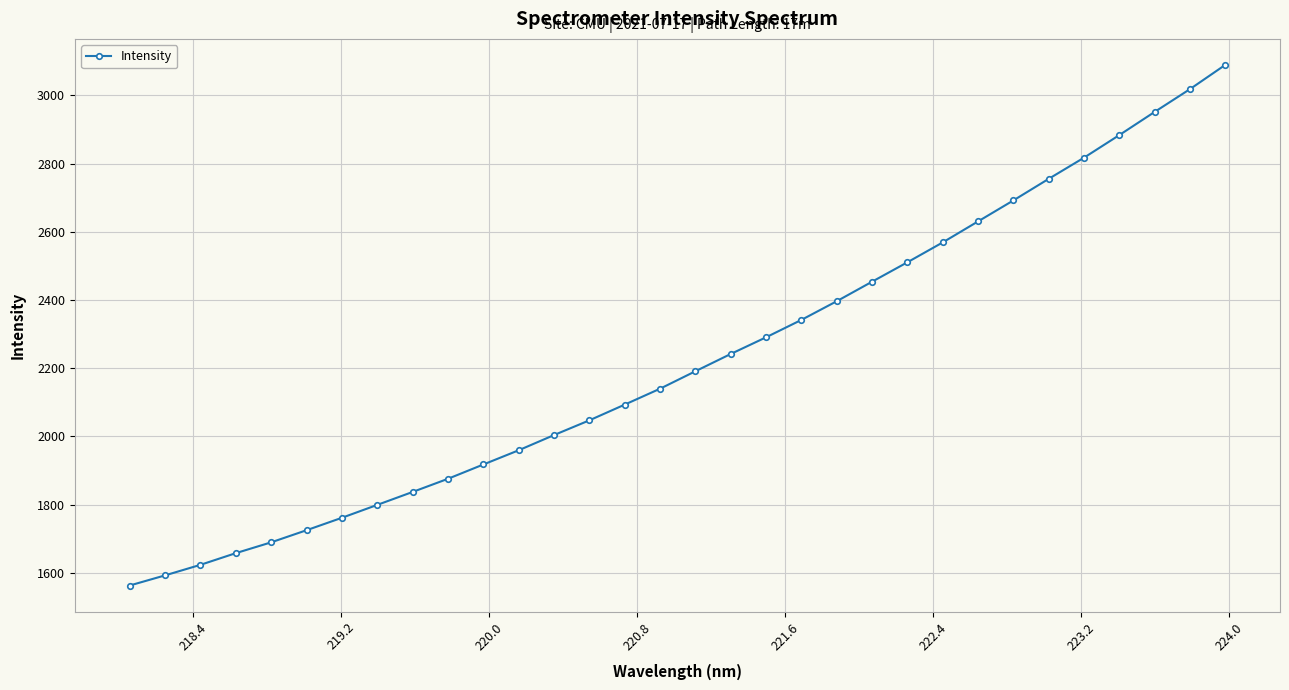

Count the number of values greater than 2191.

16